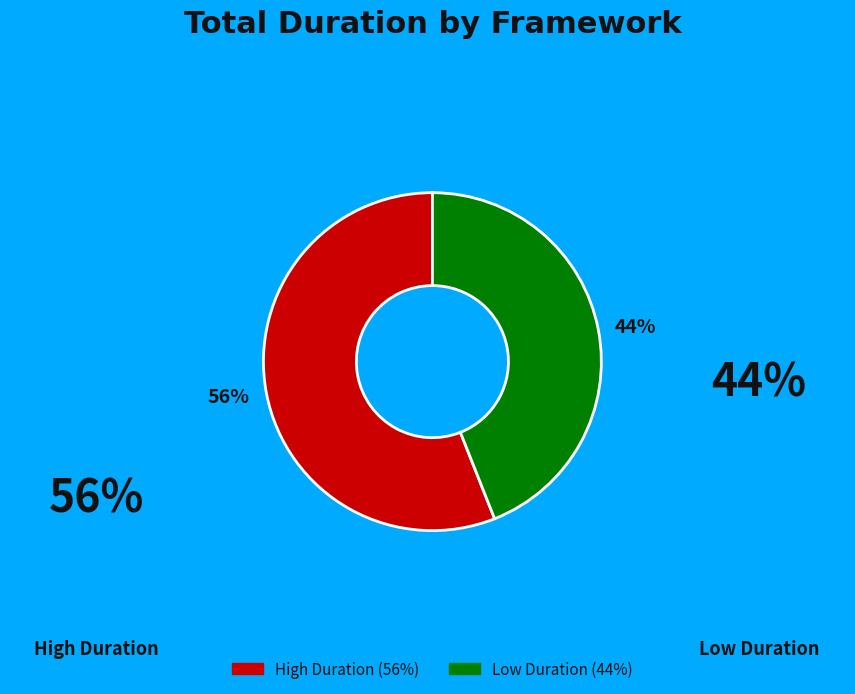

Is there a majority slice in this chart?

Yes